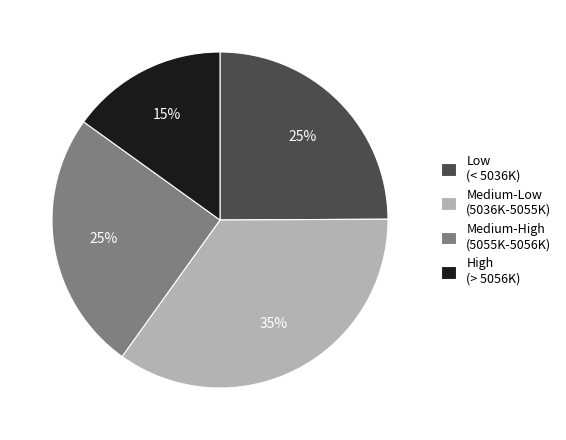

How many segments does this pie chart have?

4